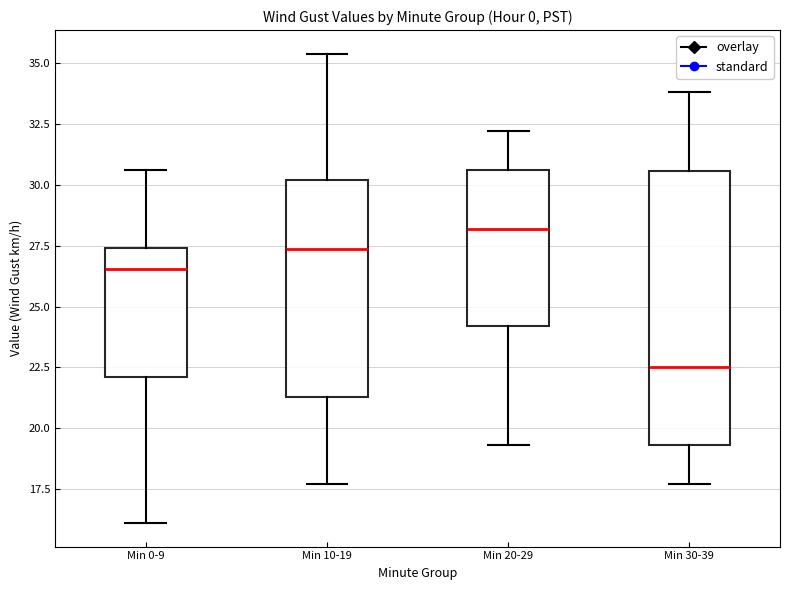

Which box has the highest median line?

Min 20-29